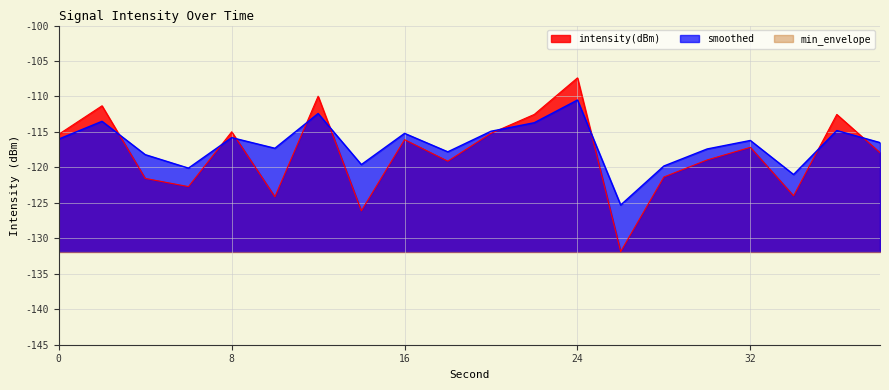

What are all the series names shown in the legend?

intensity(dBm), smoothed, min_envelope